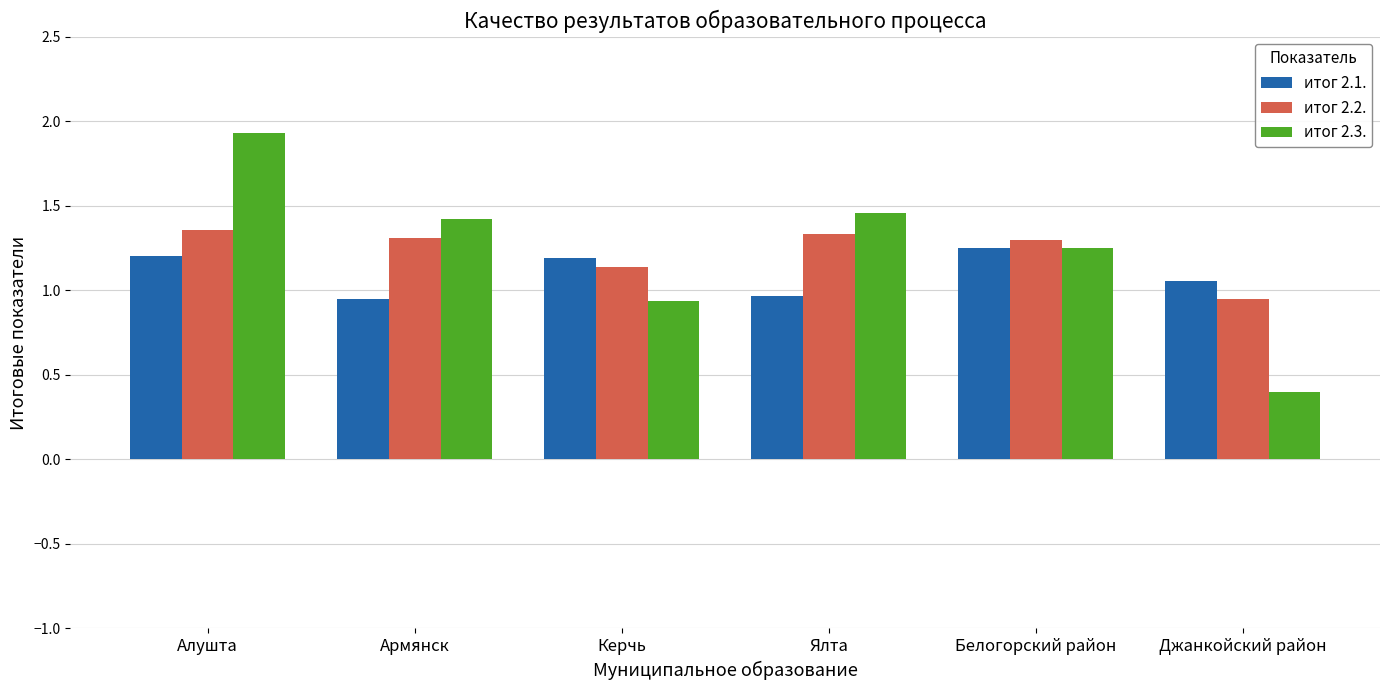

What position from the right is Джанкойский район?

1